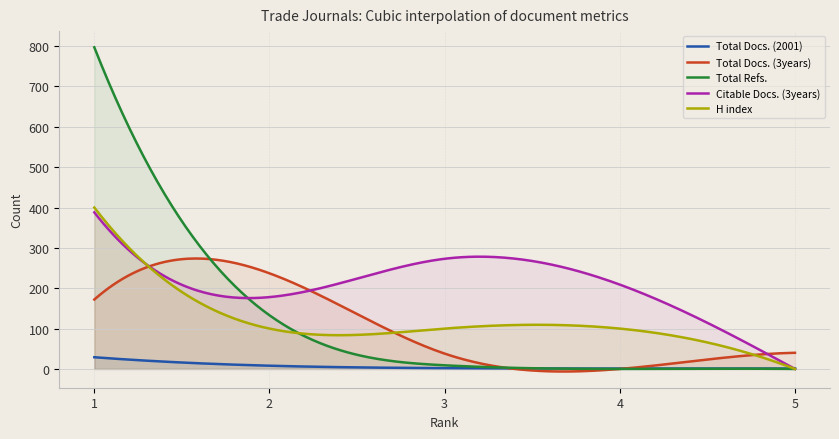

At which category is the sum across all series the highest?

1